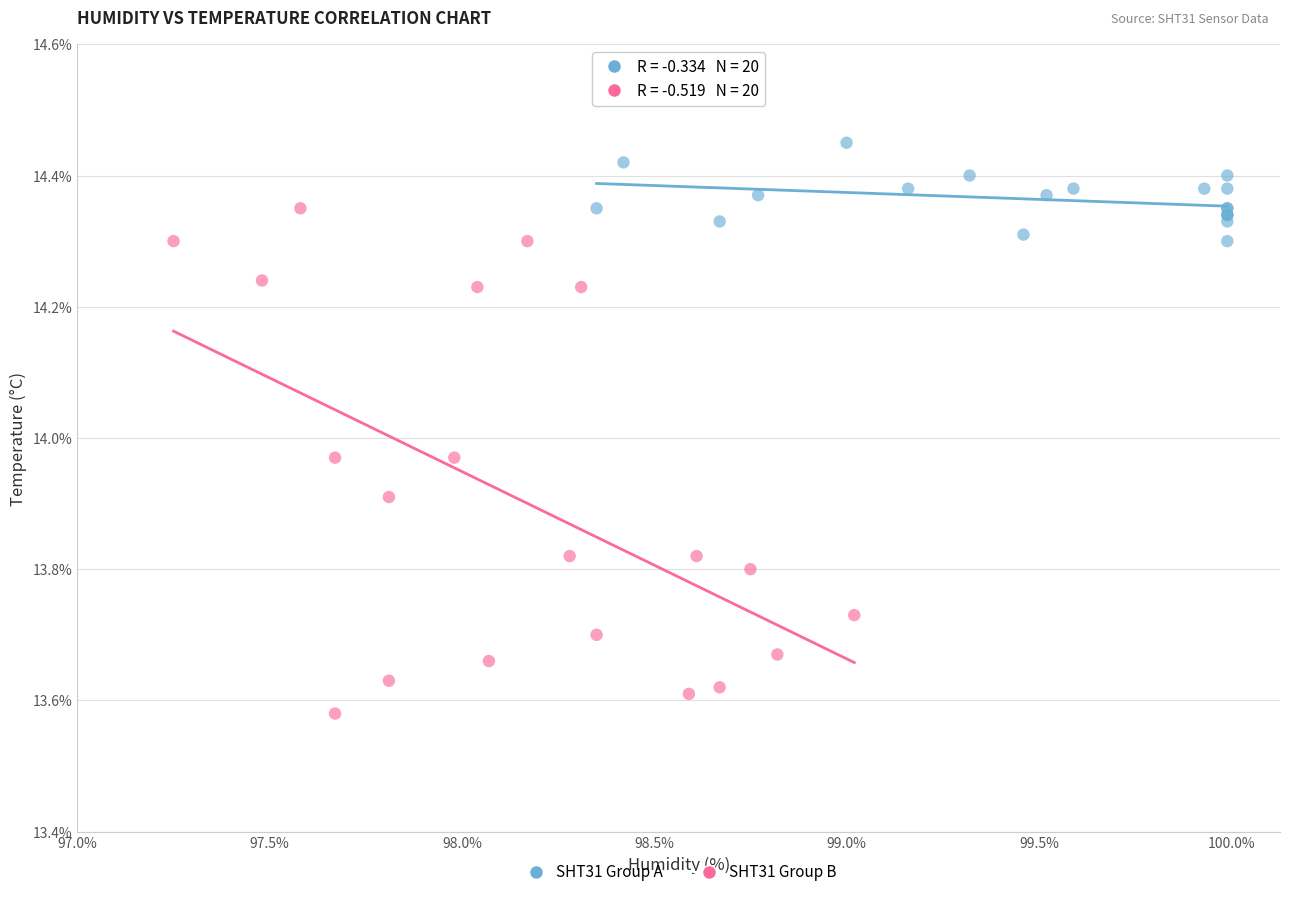

Which series has the largest Y range (max minus min)?

SHT31 Group B